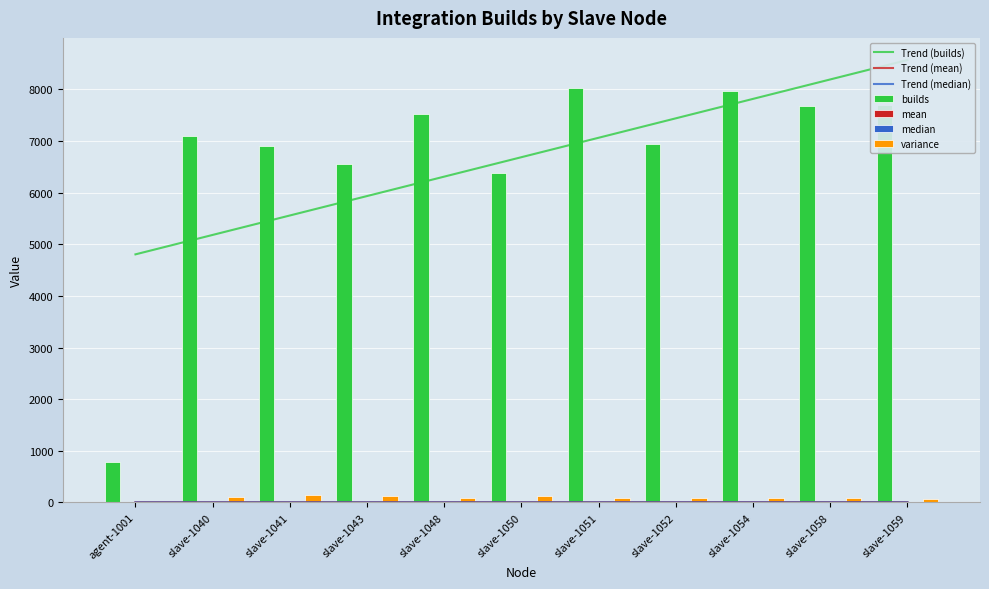

Reading left to right, extract all data points from this chart.

builds: agent-1001=784.0	slave-1040=7100.0	slave-1041=6896.0	slave-1043=6547.0	slave-1048=7533.0	slave-1050=6387.0	slave-1051=8034.0	slave-1052=6946.0	slave-1054=7970.0	slave-1058=7675.0	slave-1059=7702.0
mean: agent-1001=0.9	slave-1040=7.4	slave-1041=7.1	slave-1043=8.2	slave-1048=6.9	slave-1050=7.4	slave-1051=6.5	slave-1052=7.0	slave-1054=6.7	slave-1058=6.7	slave-1059=6.8
median: agent-1001=0.6	slave-1040=3.5	slave-1041=3.3	slave-1043=3.7	slave-1048=3.2	slave-1050=3.5	slave-1051=3.0	slave-1052=3.4	slave-1054=3.1	slave-1058=3.1	slave-1059=3.2
variance: agent-1001=0.5	slave-1040=112.4	slave-1041=138.9	slave-1043=120.9	slave-1048=93.6	slave-1050=130.9	slave-1051=90.9	slave-1052=93.5	slave-1054=95.0	slave-1058=83.2	slave-1059=74.4